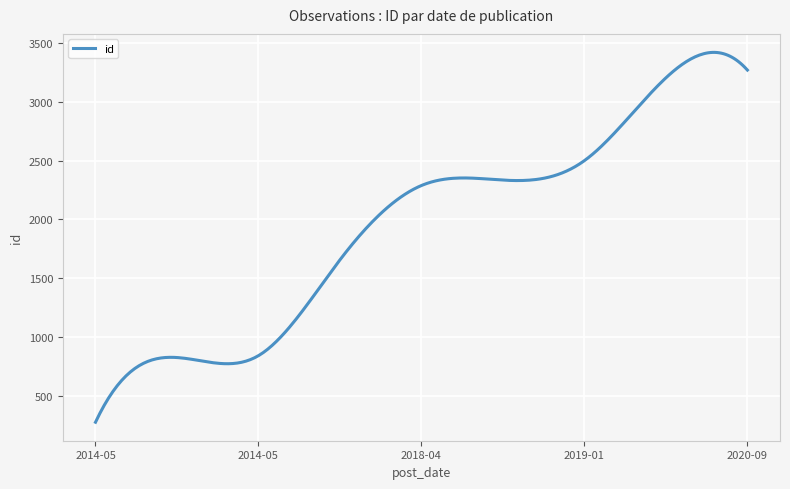

What is the difference between the maximum and minimum values?

3149.8